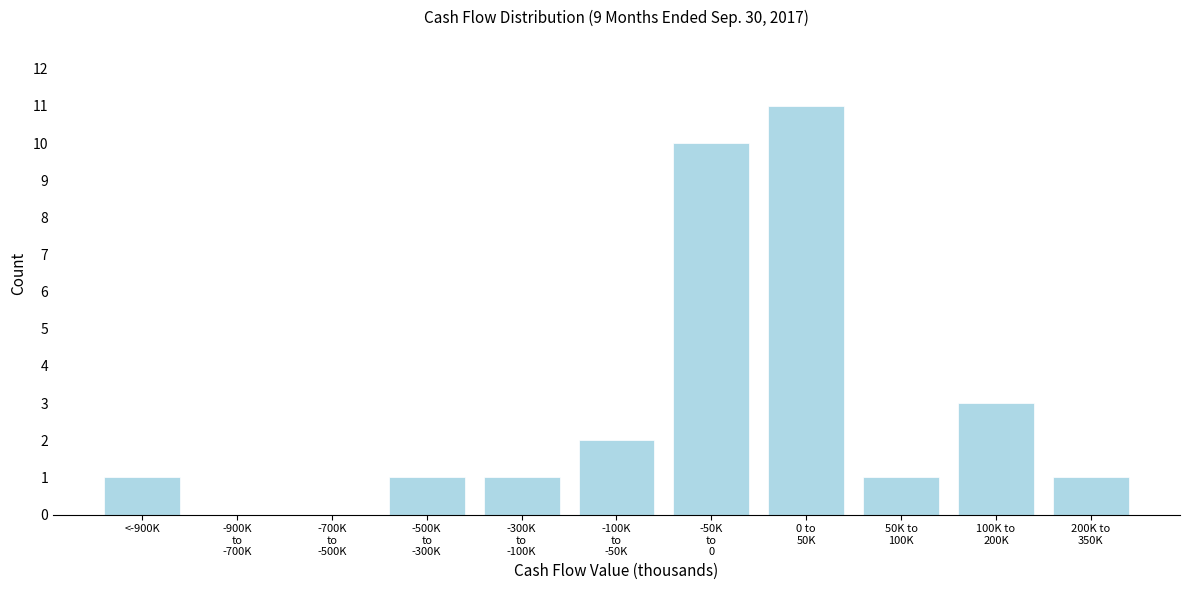

What is the maximum value shown in the chart?

11